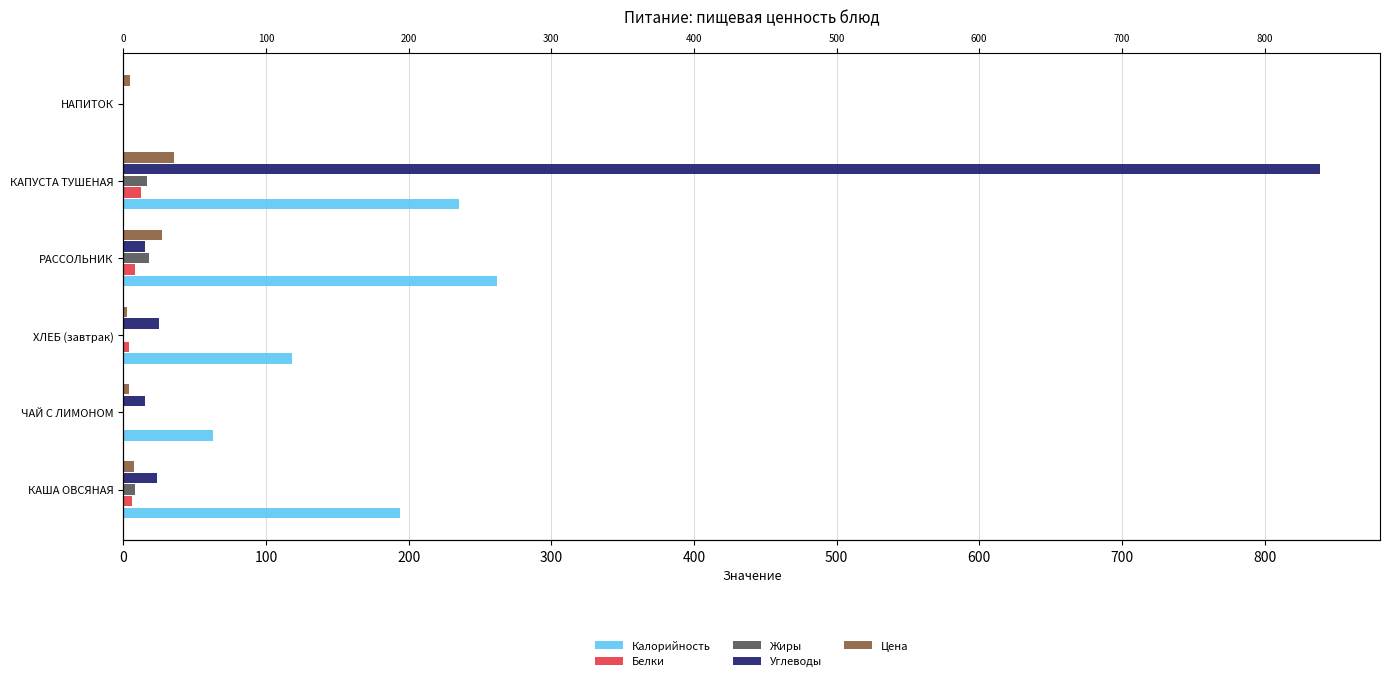

Are the bars horizontal?

Yes